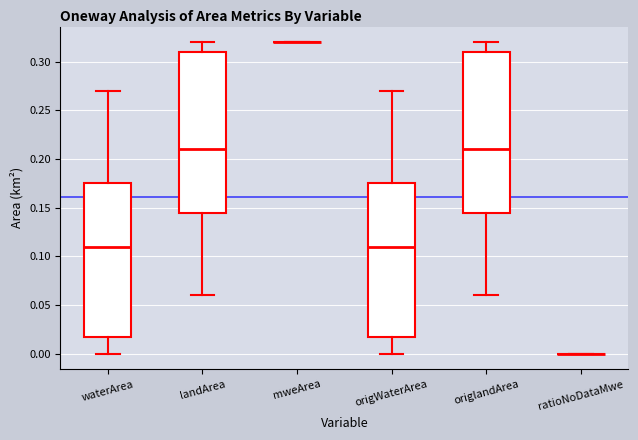

Reading left to right, read every box against the y-axis: the position of its median line, the range the box covers, and the ends of its whiskers. The values are not printed on the chart, so give them approximately, as read against the axis.

waterArea: median 0.110, box 0.020 to 0.175, whiskers 0.000 to 0.270
landArea: median 0.210, box 0.145 to 0.310, whiskers 0.060 to 0.320
mweArea: box collapsed to a line at 0.320, whiskers 0.320 to 0.320
origWaterArea: median 0.110, box 0.020 to 0.175, whiskers 0.000 to 0.270
origlandArea: median 0.210, box 0.145 to 0.310, whiskers 0.060 to 0.320
ratioNoDataMwe: box collapsed to a line at 0.000, whiskers 0.000 to 0.000